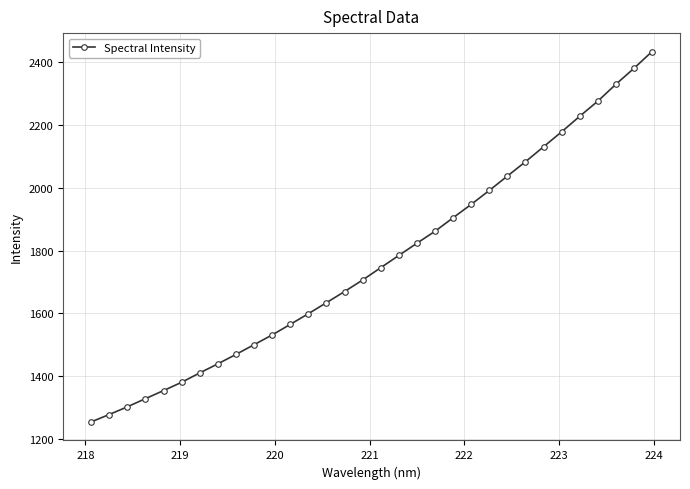

How many data points does each series have?

32